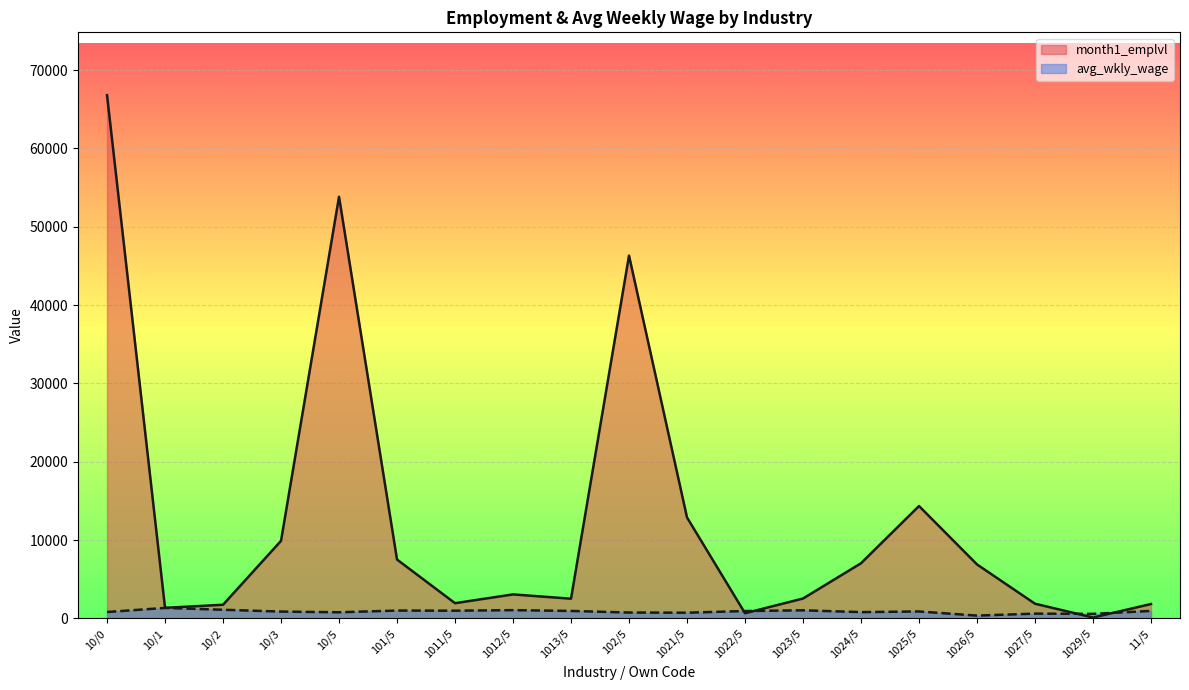

What are all the series names shown in the legend?

month1_emplvl, avg_wkly_wage